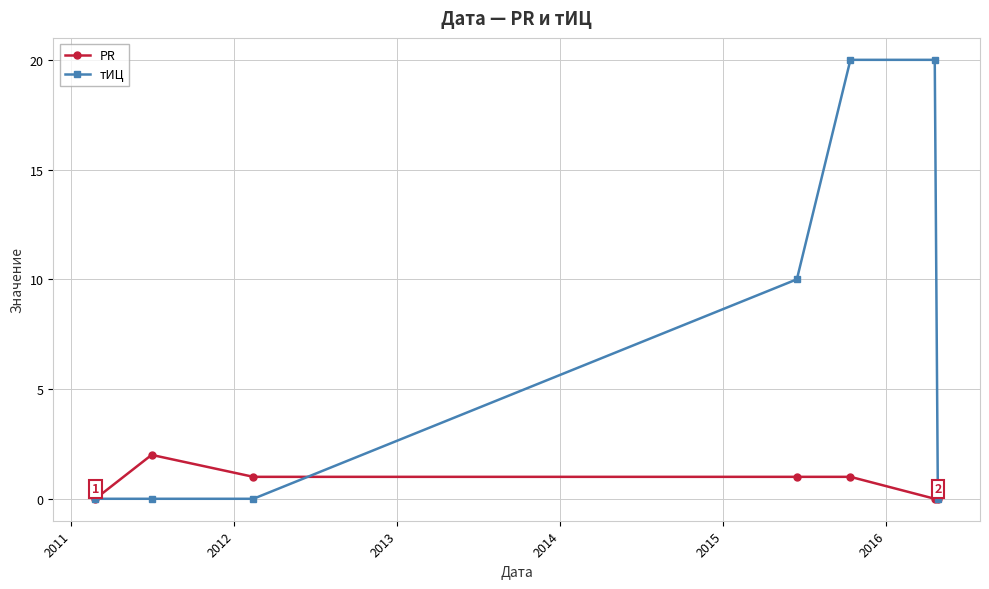

Rank the series by their average value, from lowest to highest.

PR, тИЦ